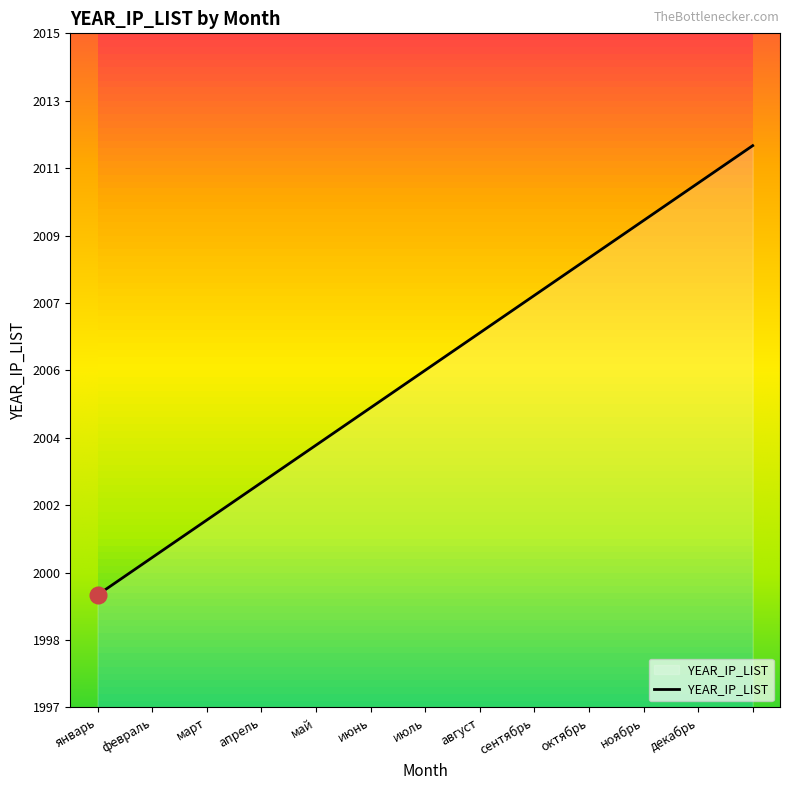

Read the value at сентябрь, to the nearest 5.

2010